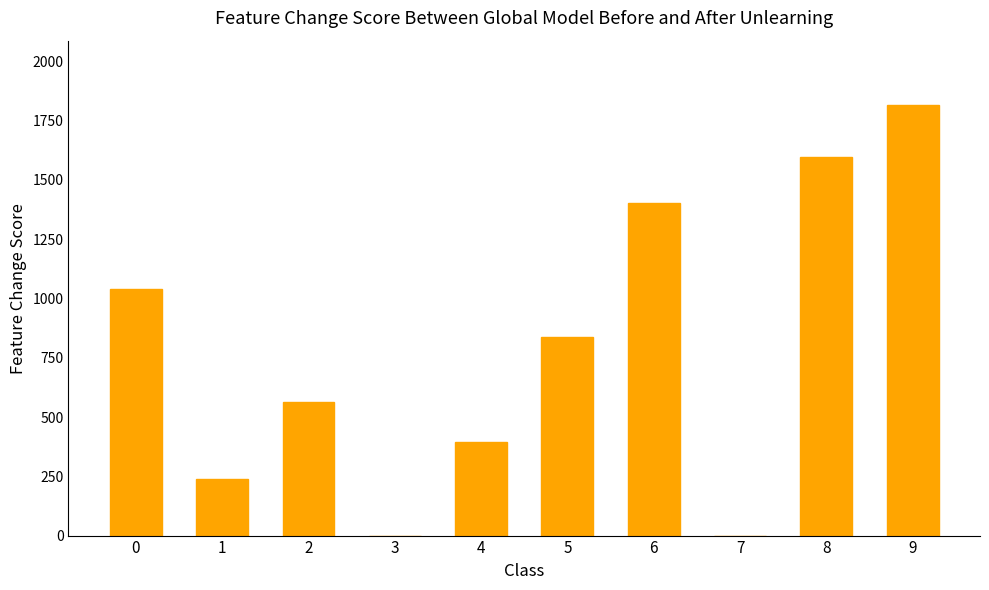

What is the sum of all values?

7890